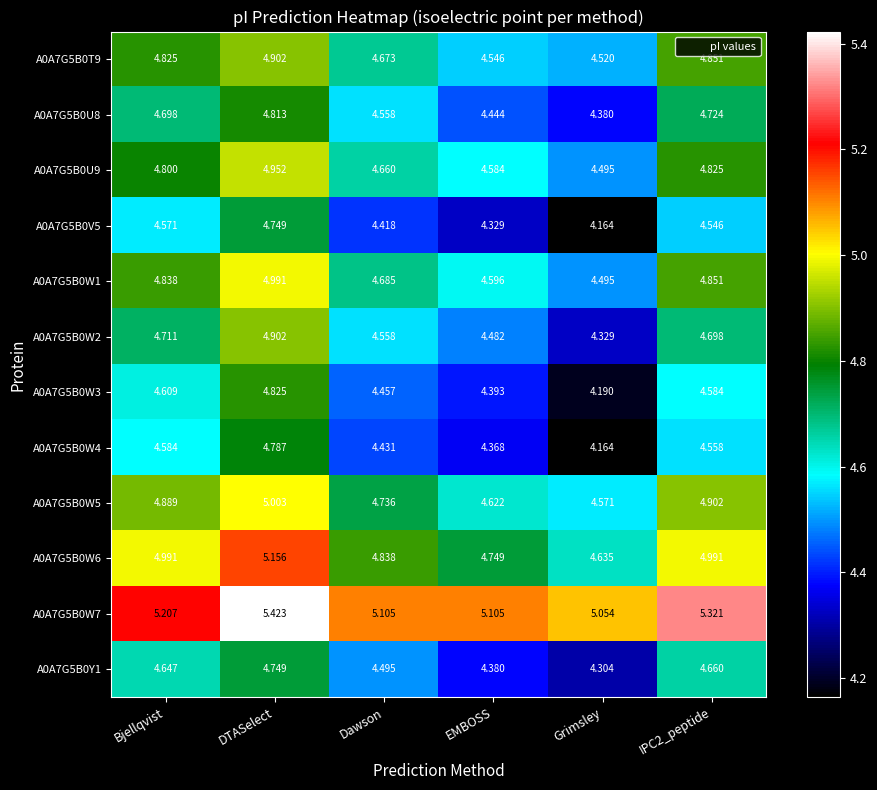

At which label is A0A7G5B0W7 closest to 5?

Grimsley